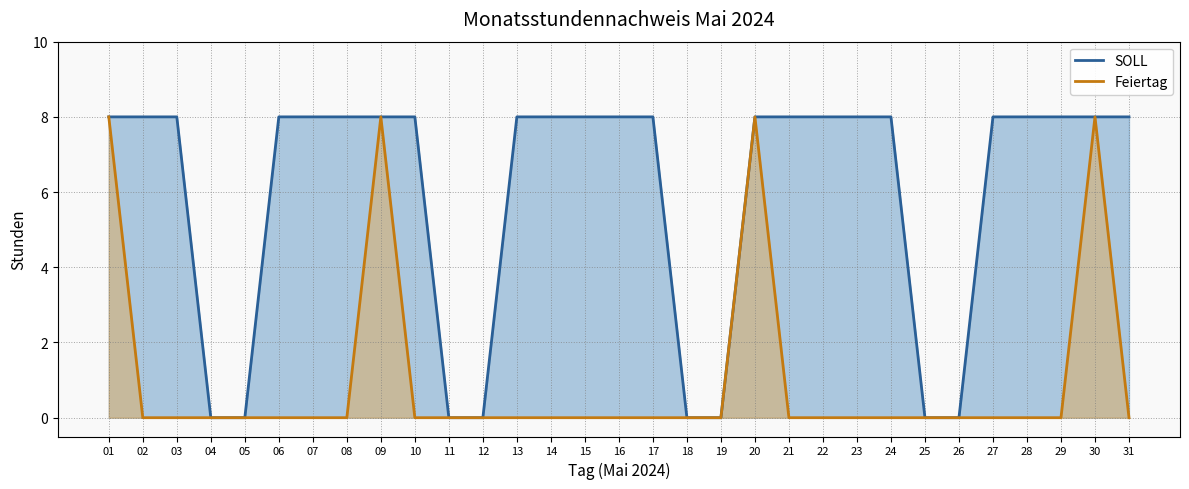

At which category is the sum across all series the highest?

01